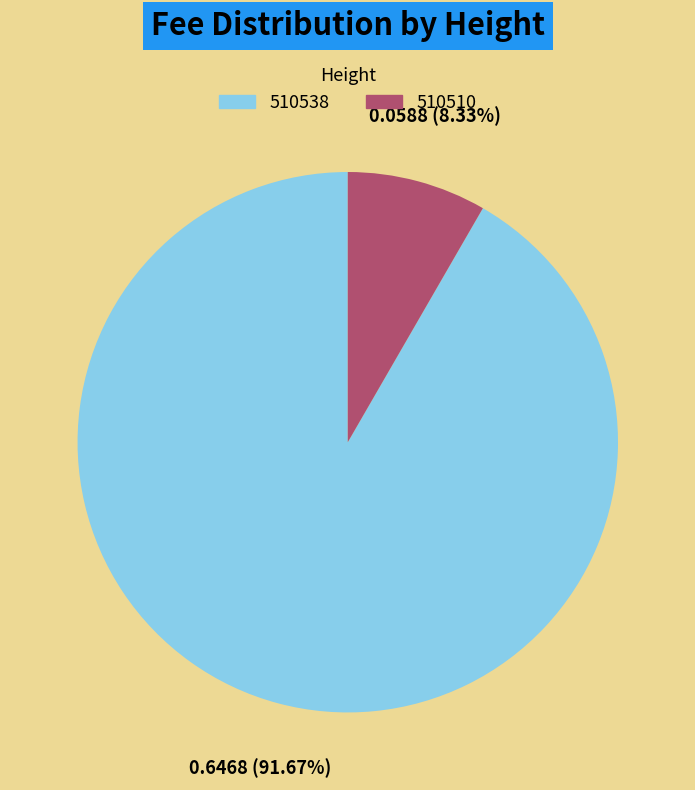

To the nearest percent, what is the difference between the largest and smallest slice percentages?

83%